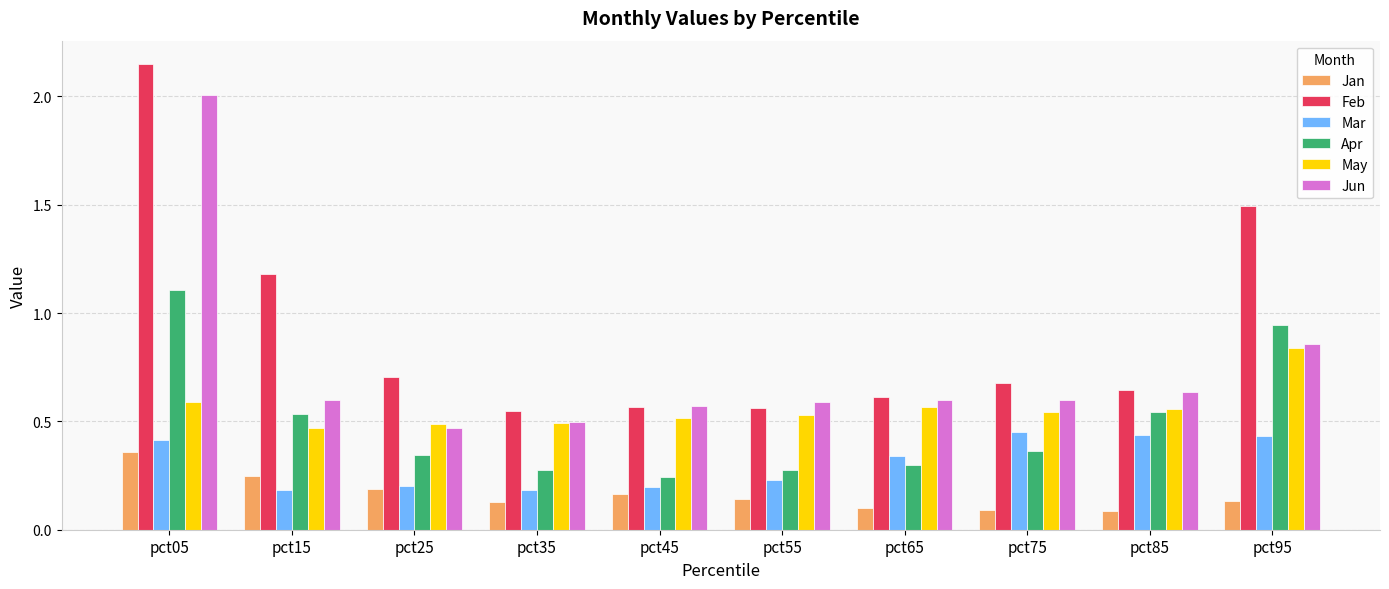

How many groups of bars are there?

10